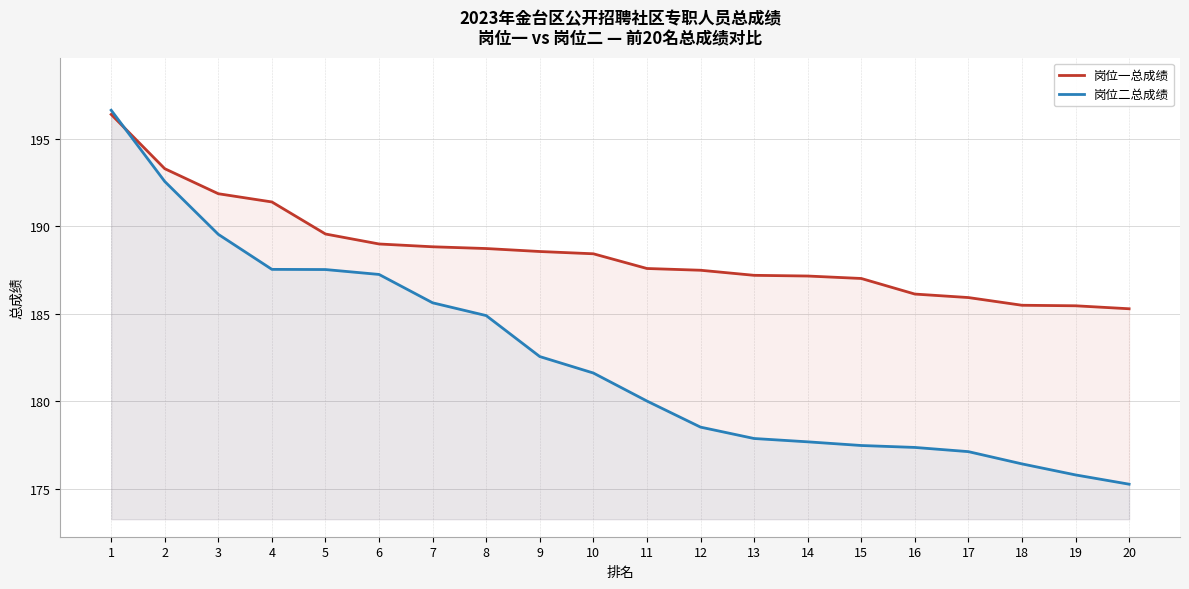

What are all the series names shown in the legend?

岗位一总成绩, 岗位二总成绩